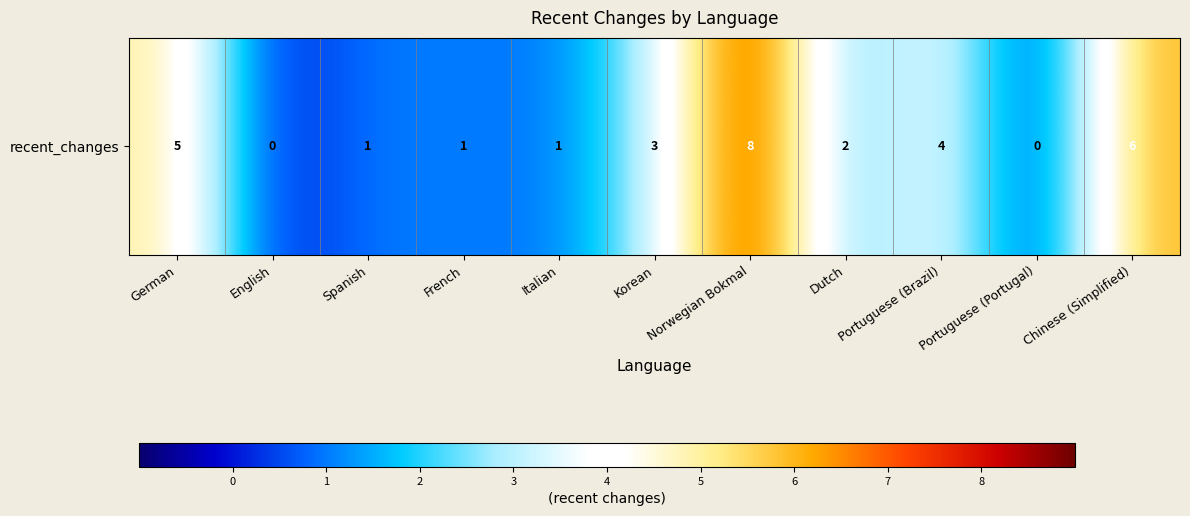

Reading right to left, list all the values displayed in this chart.

Chinese (Simplified)=6	Portuguese (Portugal)=0	Portuguese (Brazil)=4	Dutch=2	Norwegian Bokmal=8	Korean=3	Italian=1	French=1	Spanish=1	English=0	German=5